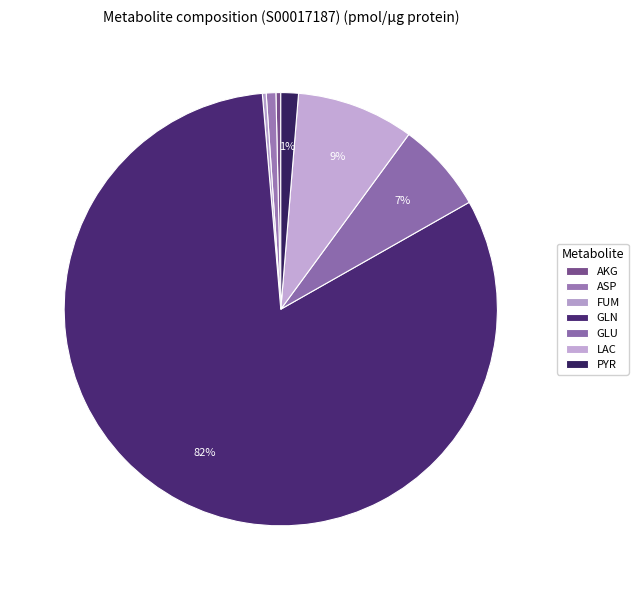

Is there any slice that represents more than half of the pie?

Yes